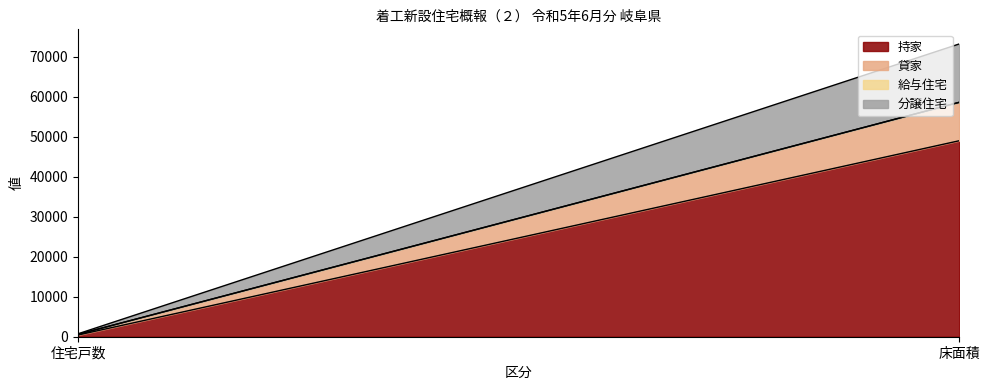

What position from the left is 住宅戸数?

1